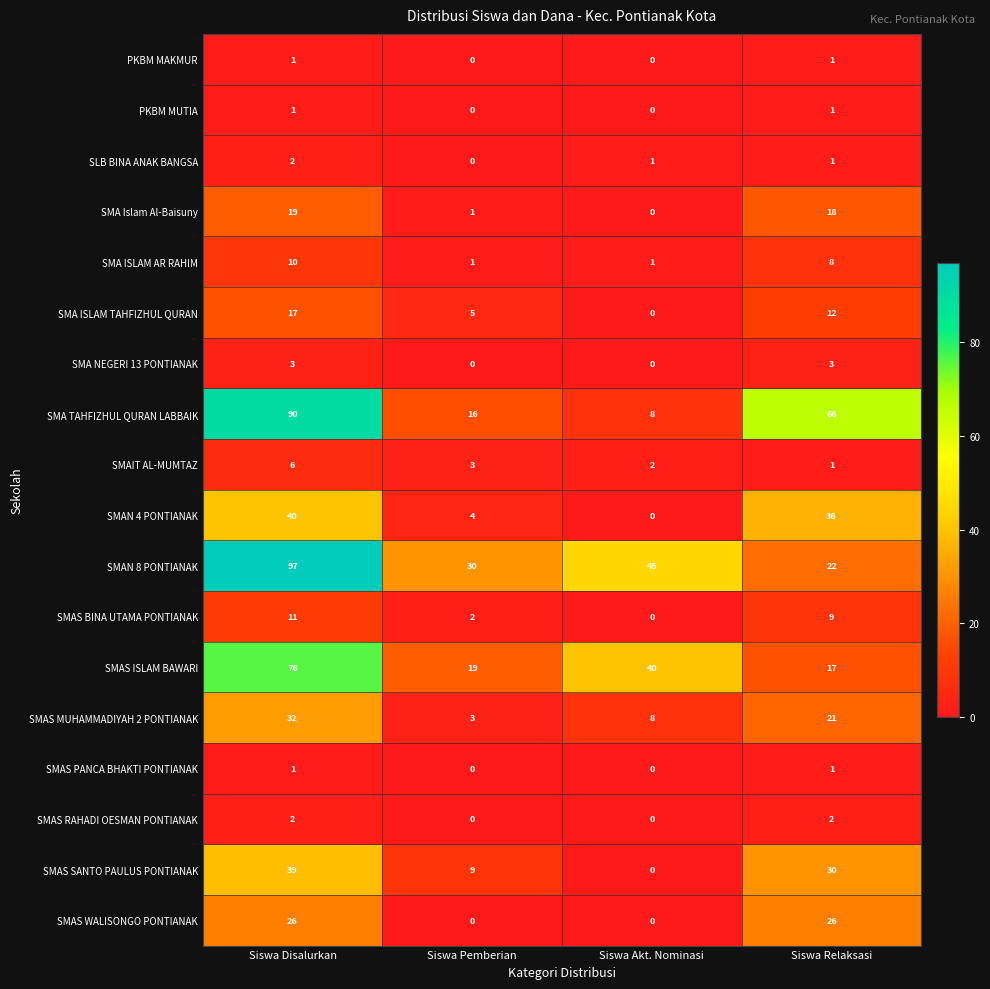

The value of SMAS SANTO PAULUS PONTIANAK at Siswa Disalurkan is 52. True or false?

False